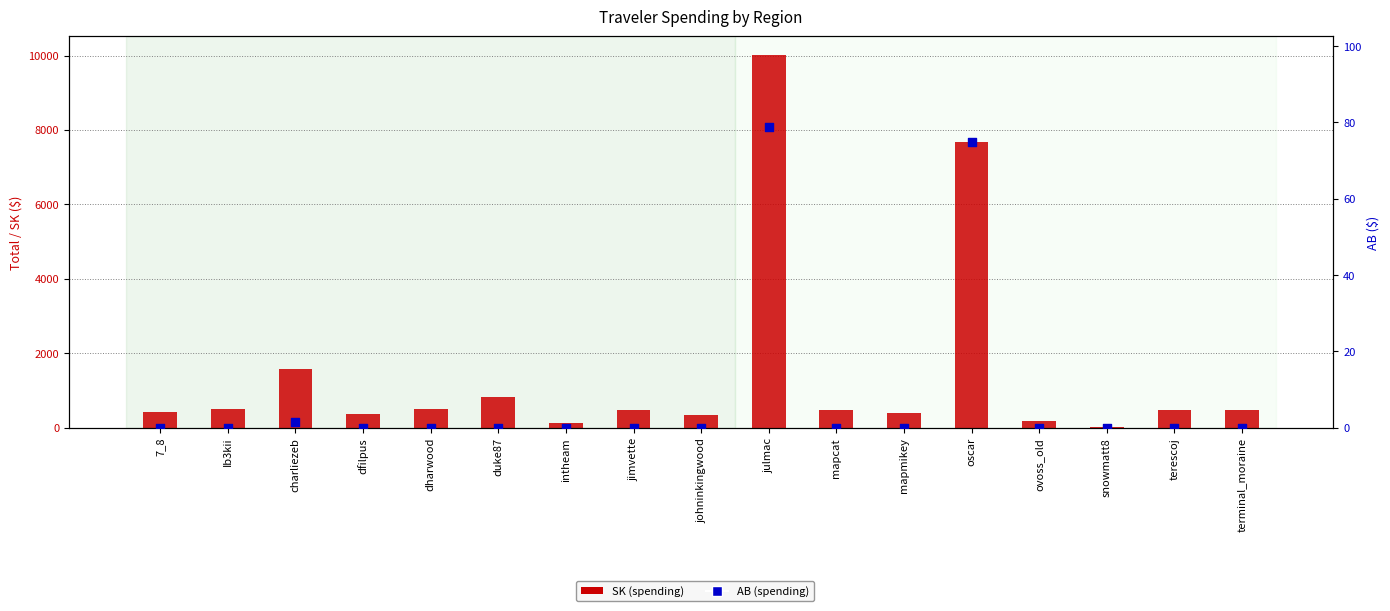

Which series has the largest total across all categories?

SK